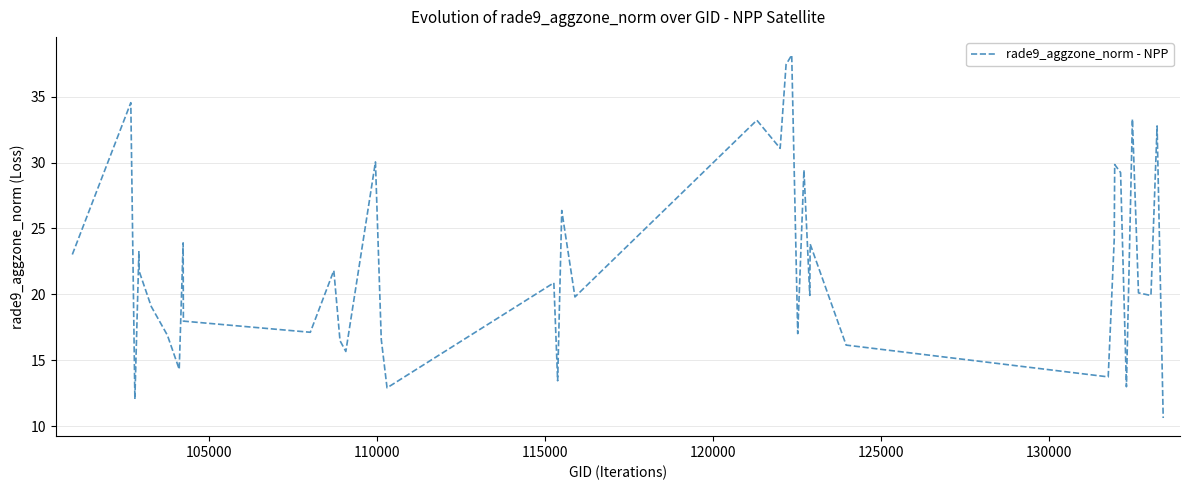

How many distinct data groups are displayed?

1